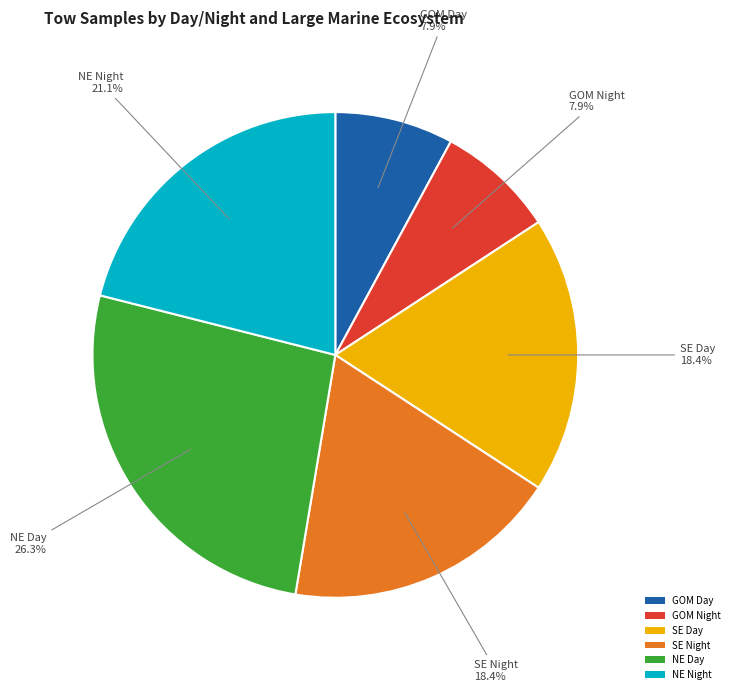

What is the largest slice in the pie chart?

NE Day